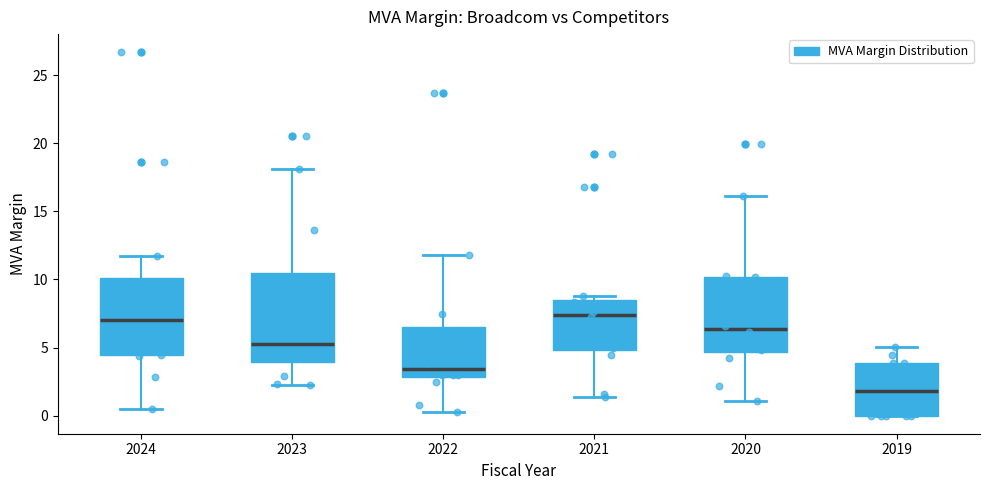

Where does the upper whisker of the box at x = 2023 end on the y-axis? The values are not printed on the chart, so give them approximately, as read against the axis.

18.0